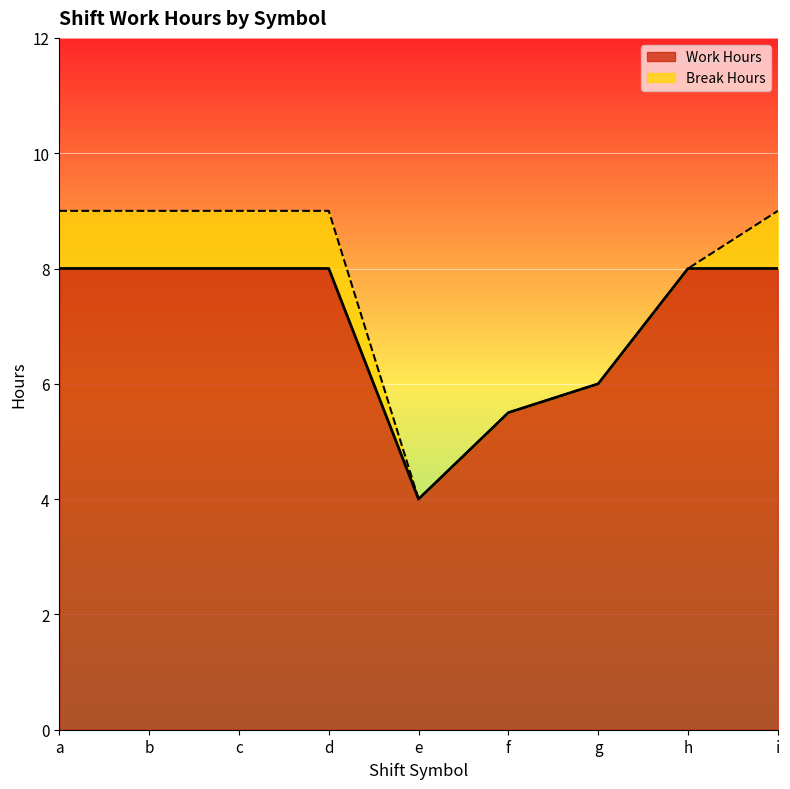

What is the value of the 8th point from the left?

8.0